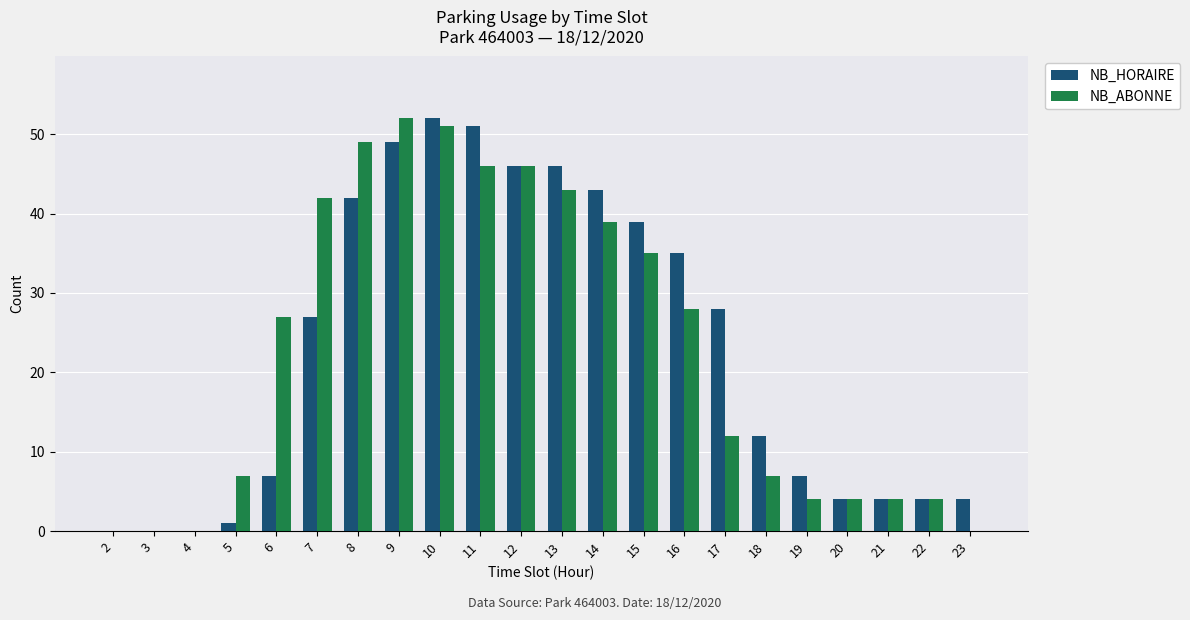

What is the sum of all NB_ABONNE values?

500